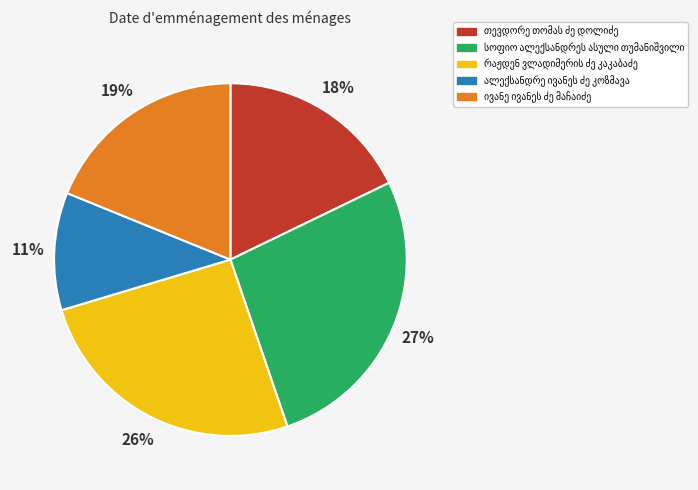

Is there a majority slice in this chart?

No